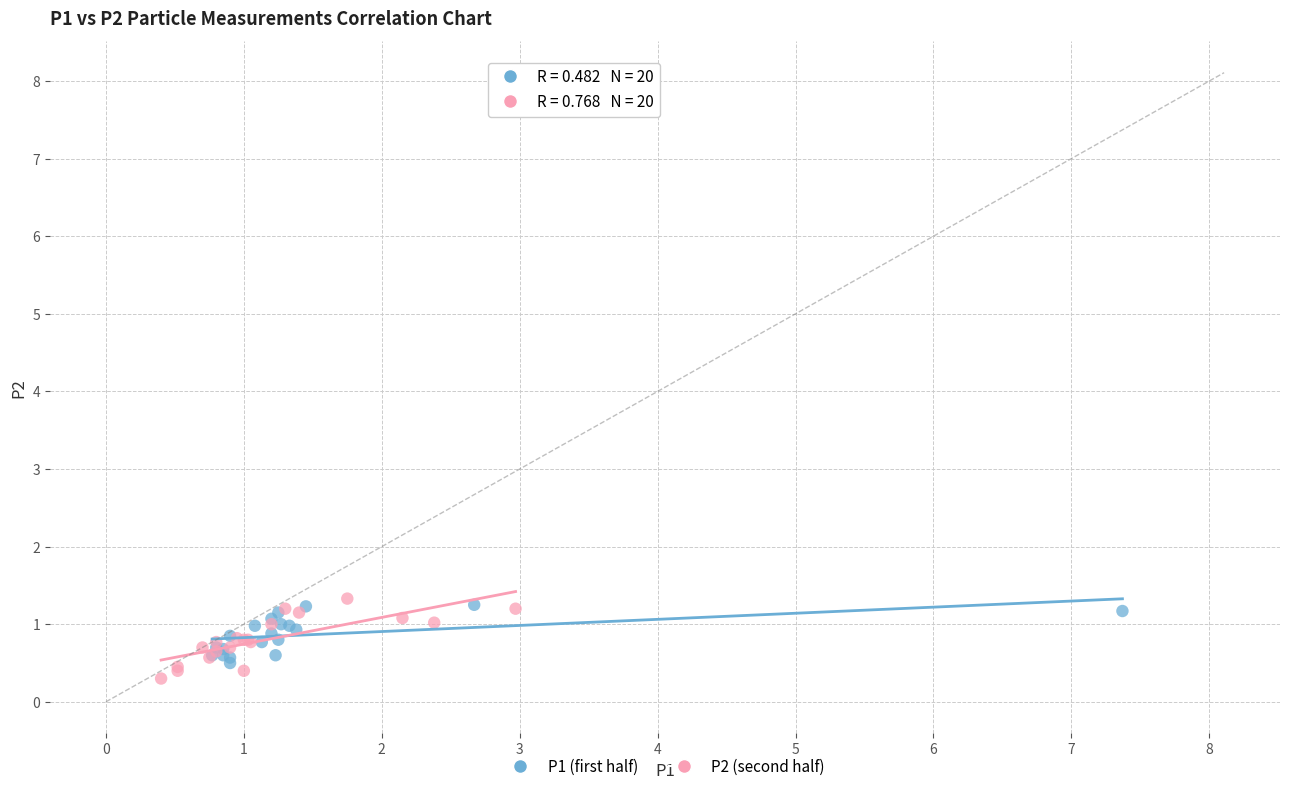

What are all the series names shown in the legend?

P1 (first half), P2 (second half)